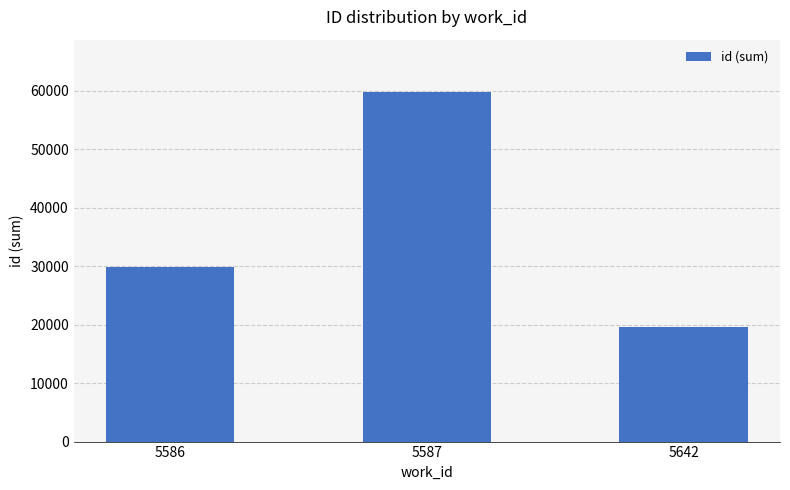

The value at 5587 is 59746. True or false?

True